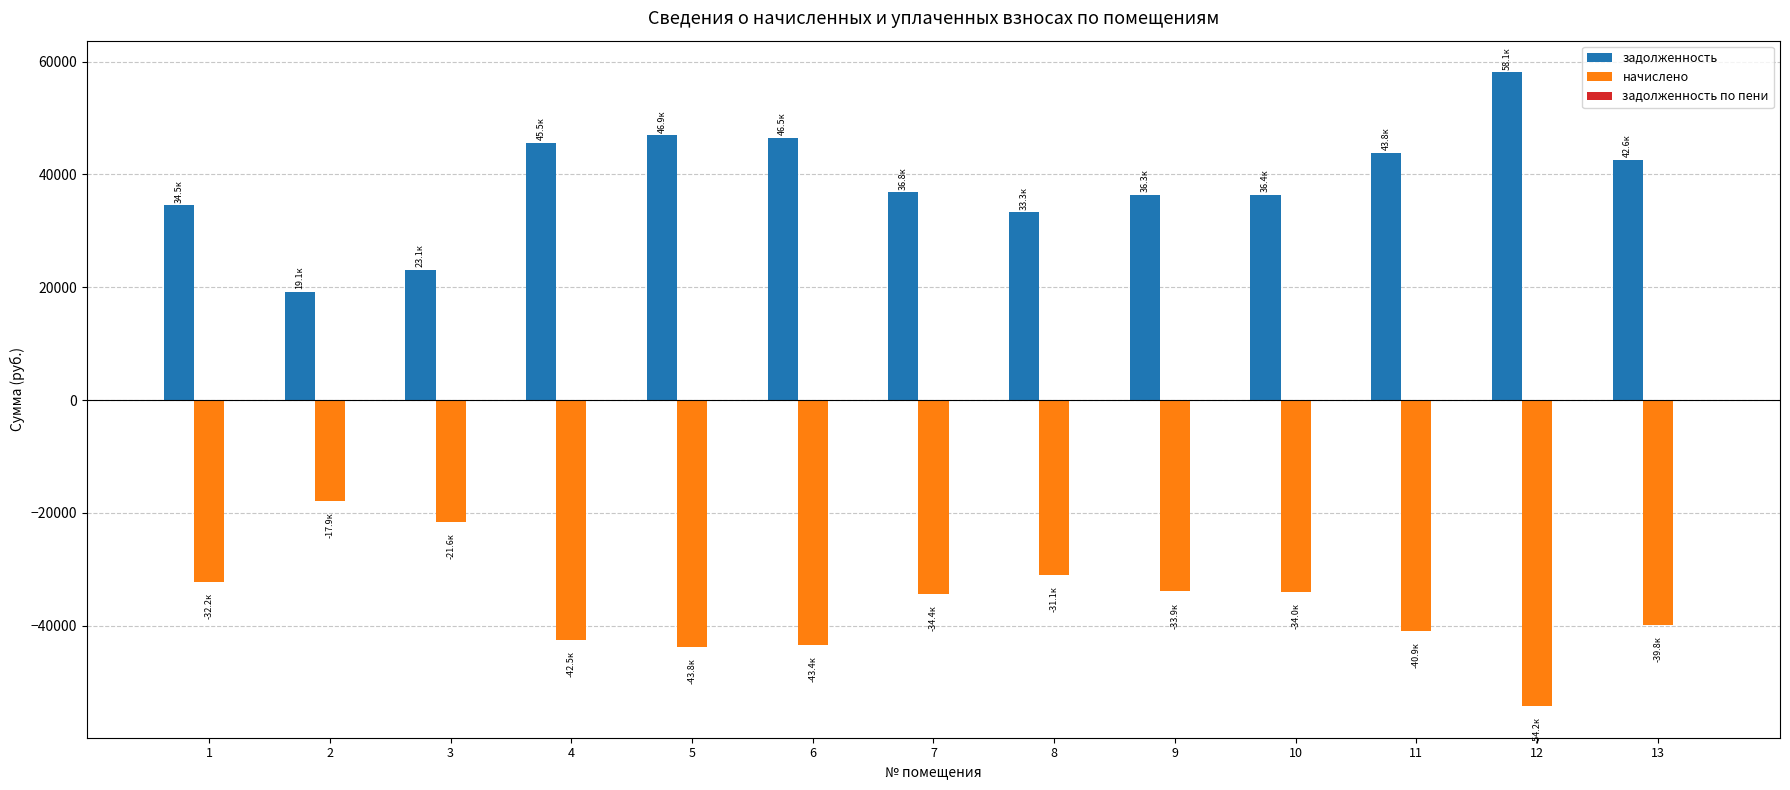

What is the difference between the задолженность values at 9 and 11?

7487.8